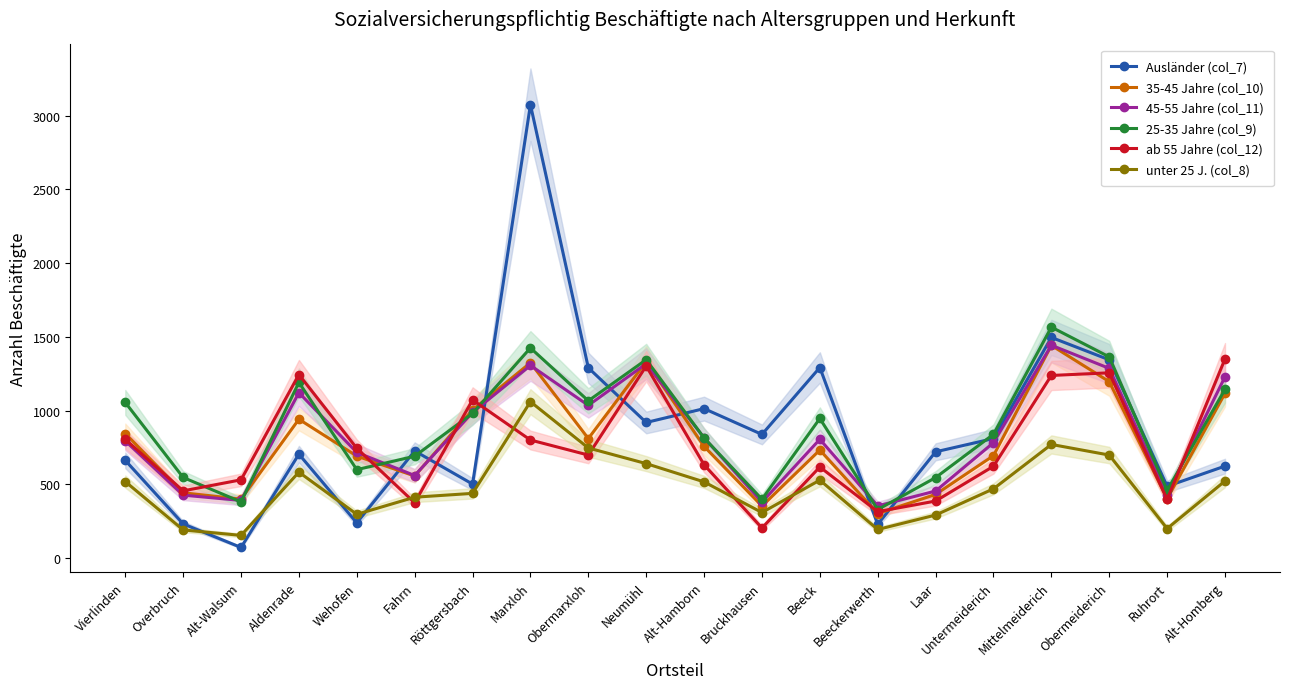

True or false: unter 25 J. (col_8) and 45-55 Jahre (col_11) cross at least once.

False